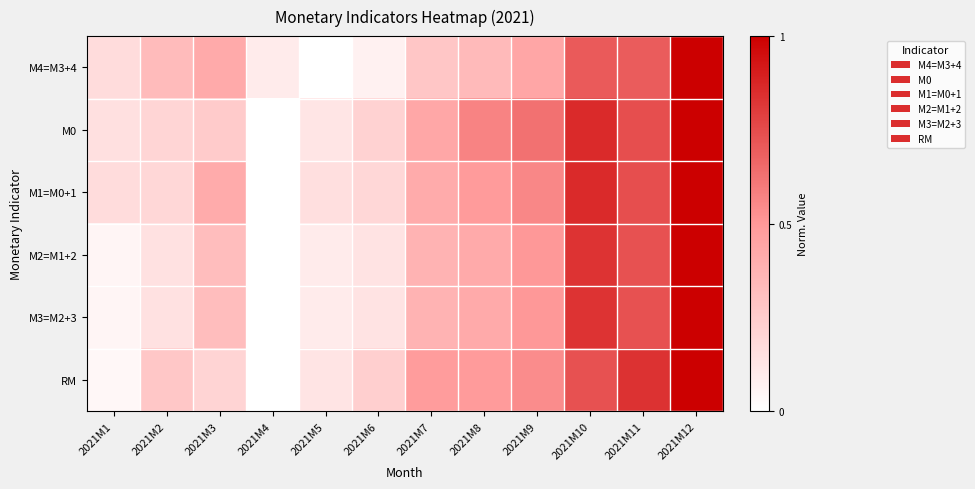

Between 2021M5 and 2021M8, which series saw the biggest shift?

М0